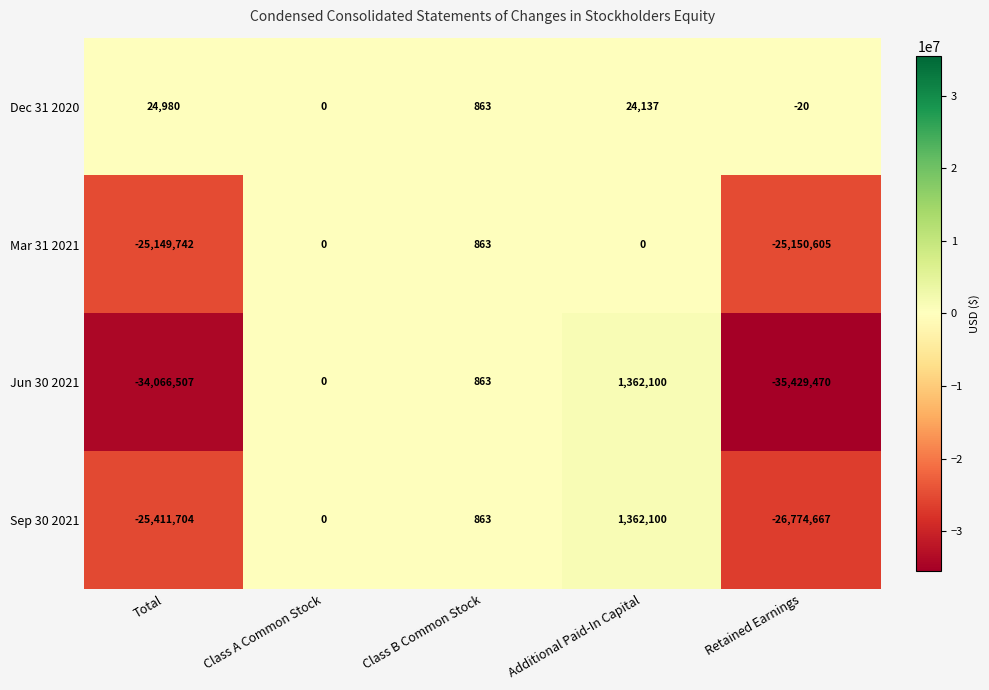

What is the difference between the maximum and minimum values in the Mar 31 2021 series?

25151468